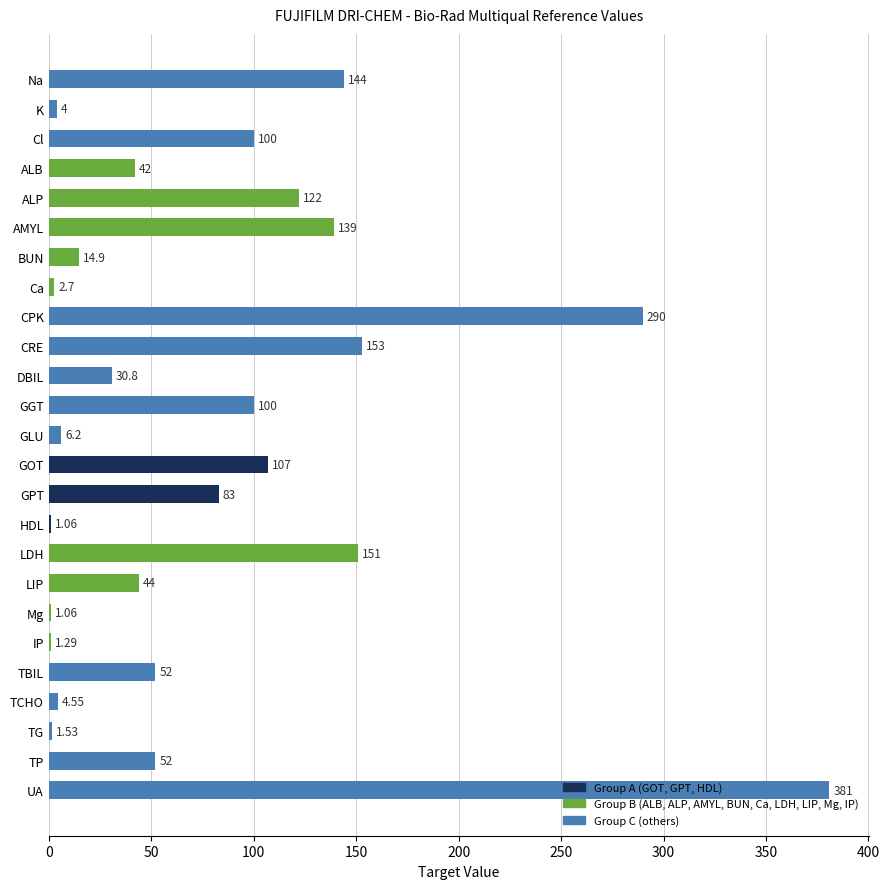

What value does the data have at TP?

52.0